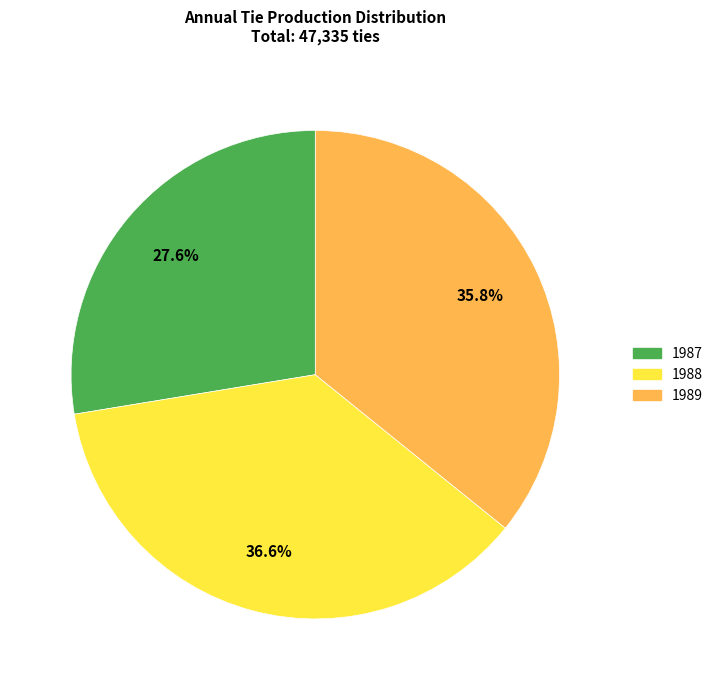

Rank the categories by value from highest to lowest.

1988, 1989, 1987